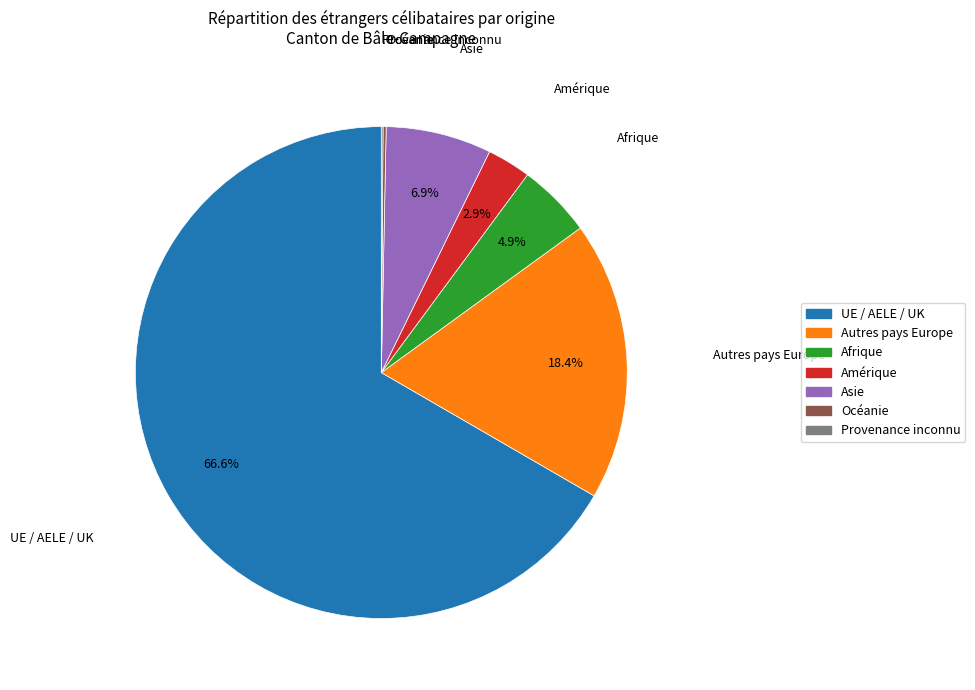

Does any single category account for the majority?

Yes